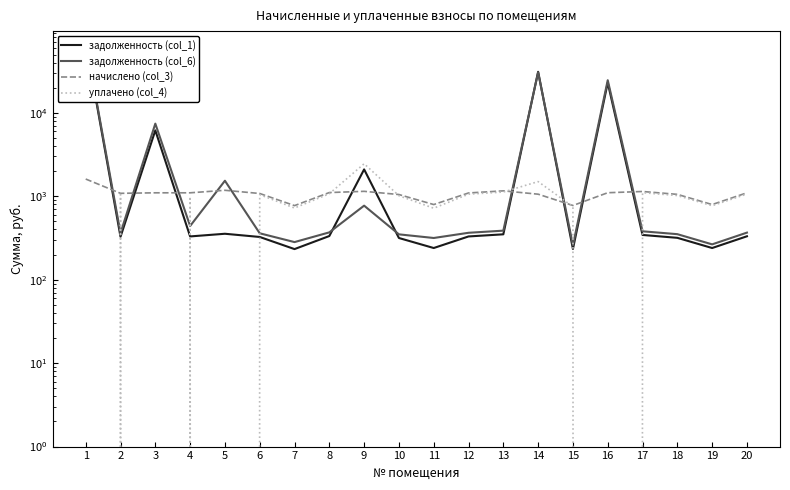

Reading left to right, list all the values displayed in this chart.

задолженность (col_1): 1=70028.9	2=326.9	3=6163.0	4=330.2	5=355.4	6=325.4	7=232.8	8=333.8	9=2099.8	10=316.1	11=239.8	12=330.0	13=350.0	14=31045.3	15=233.6	16=22973.8	17=343.9	18=317.6	19=239.8	20=331.5
задолженность (col_6): 1=71638.5	2=361.7	3=7424.8	4=440.1	5=1535.1	6=360.0	7=282.4	8=369.4	9=771.9	10=349.7	11=316.3	12=365.1	13=387.3	14=30604.7	15=258.5	16=24610.5	17=380.4	18=351.4	19=265.3	20=366.8
начислено (col_3): 1=1609.6	2=1085.0	3=1100.4	4=1100.4	5=1179.7	6=1079.9	7=772.8	8=1108.0	9=1146.4	10=1049.2	11=795.8	12=1095.2	13=1161.8	14=1059.4	15=775.4	16=1102.9	17=1141.3	18=1054.3	19=795.8	20=1100.4
уплачено (col_4): 1=0.0	2=1050.2	3=0.0	4=990.5	5=0.0	6=1045.3	7=723.3	8=1072.5	9=2454.6	10=1015.6	11=719.3	12=1060.2	13=1124.5	14=1500.0	15=750.5	16=0.0	17=1104.8	18=1020.5	19=770.3	20=1065.1